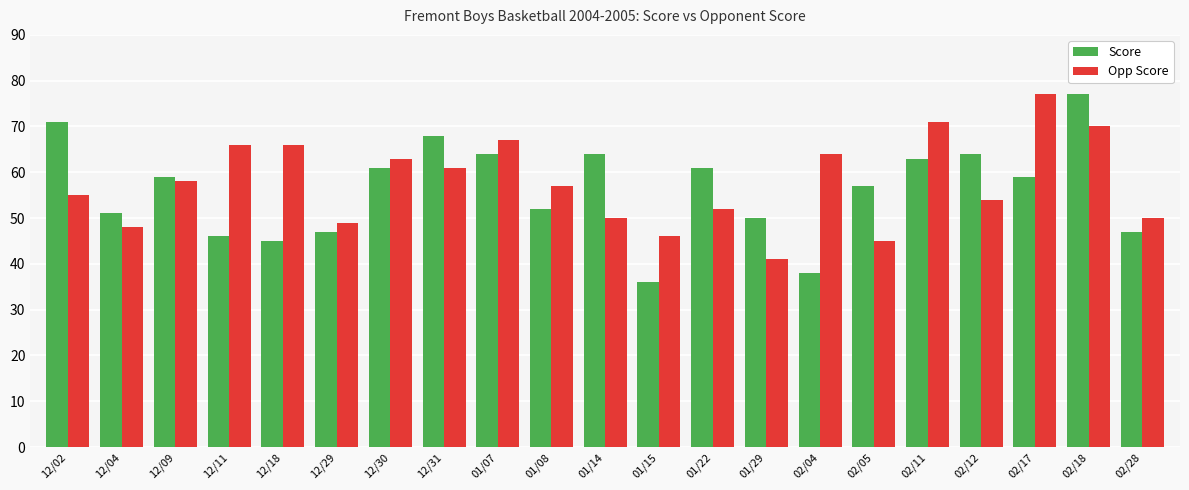

At which label does Opp Score reach its minimum?

01/29